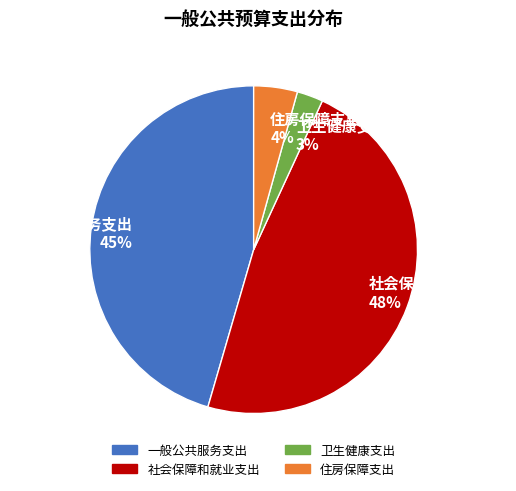

Rank the categories by value from lowest to highest.

卫生健康支出, 住房保障支出, 一般公共服务支出, 社会保障和就业支出